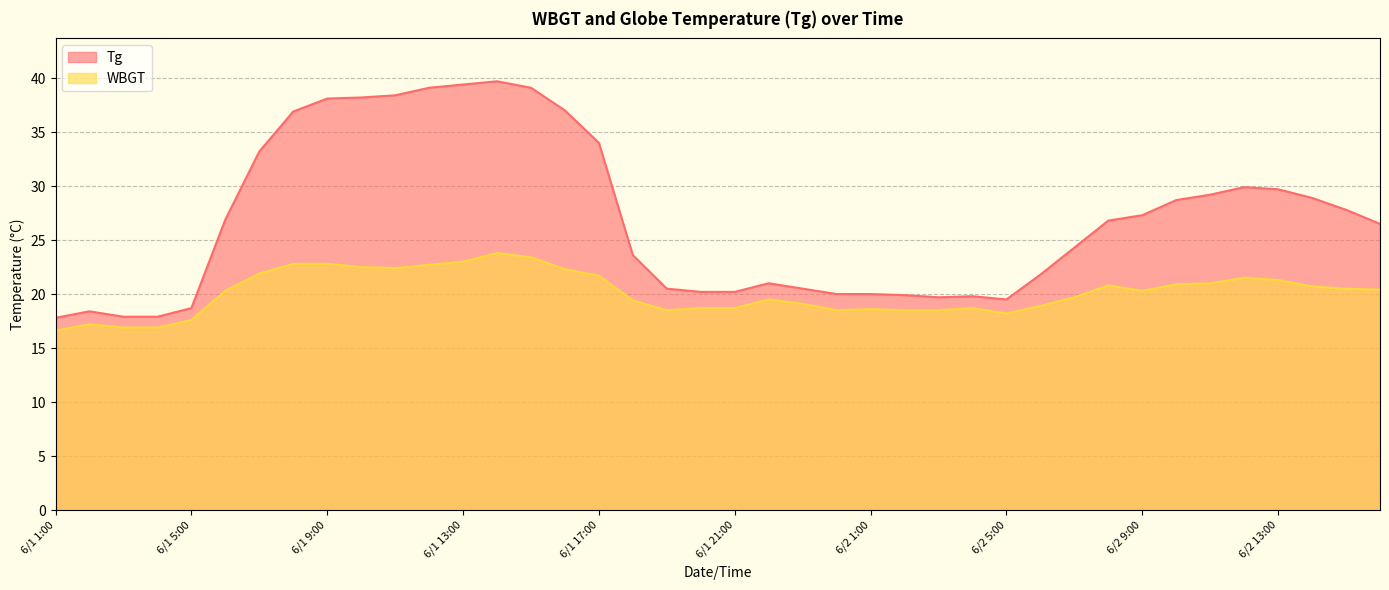

How many lines are shown in the chart?

2